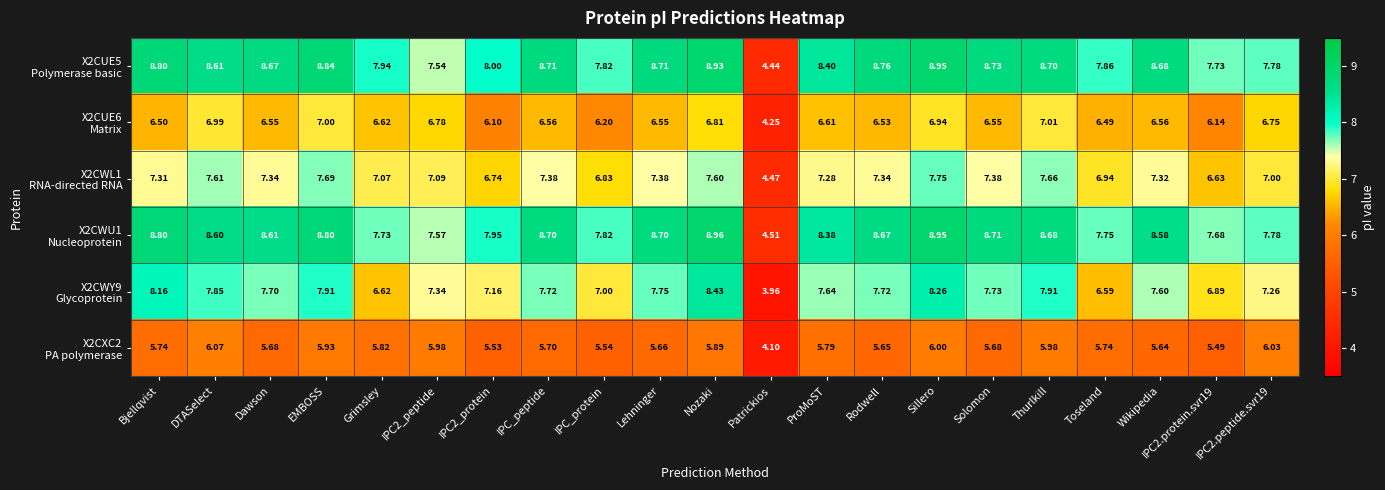

At which category is the sum across all series the highest?

Sillero